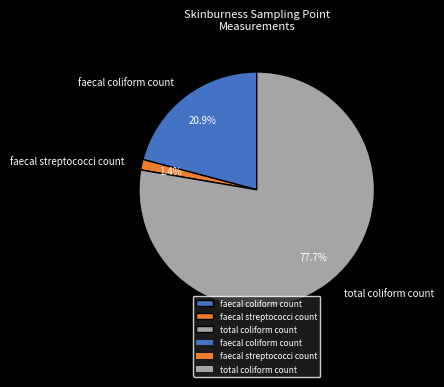

Combined, do faecal streptococci count and total coliform count account for over 50%?

Yes